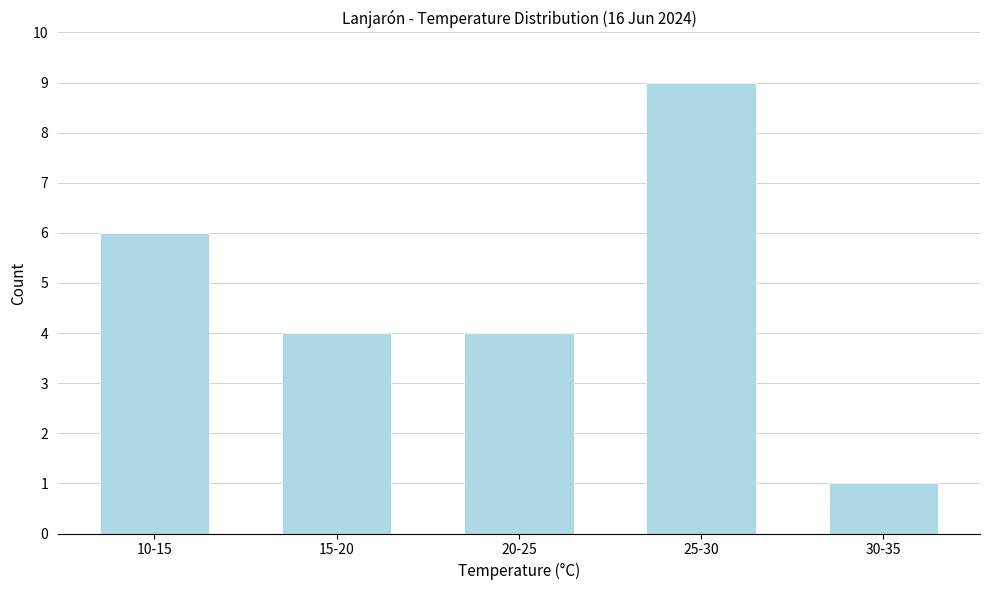

Reading right to left, what are all the values shown in this chart?

30-35=1	25-30=9	20-25=4	15-20=4	10-15=6